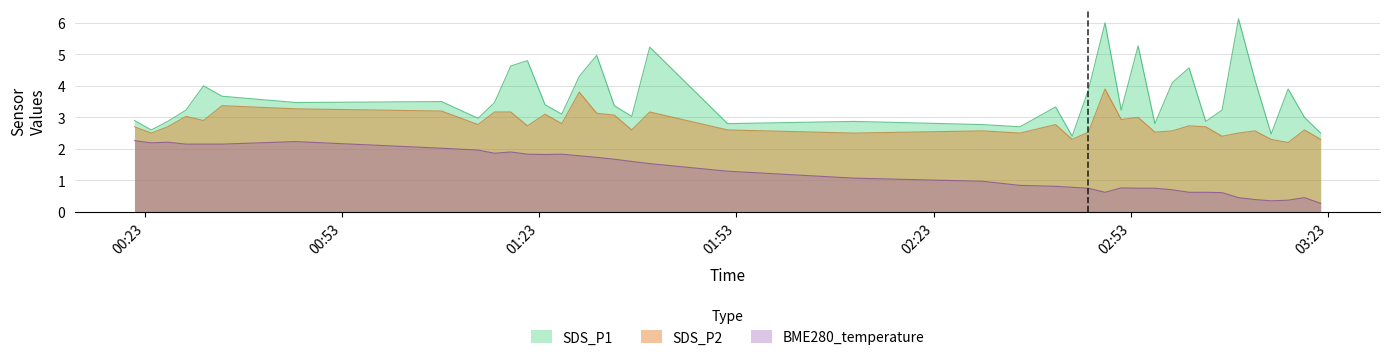

The value of SDS_P2 at 2021/12/05 02:10:52 is 2.5. True or false?

True